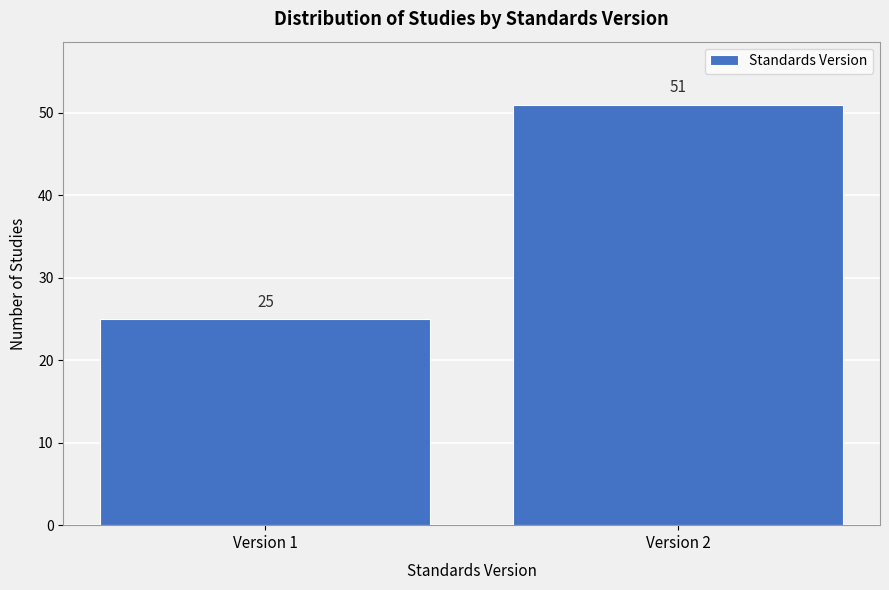

Reading left to right, list all the values displayed in this chart.

25	51